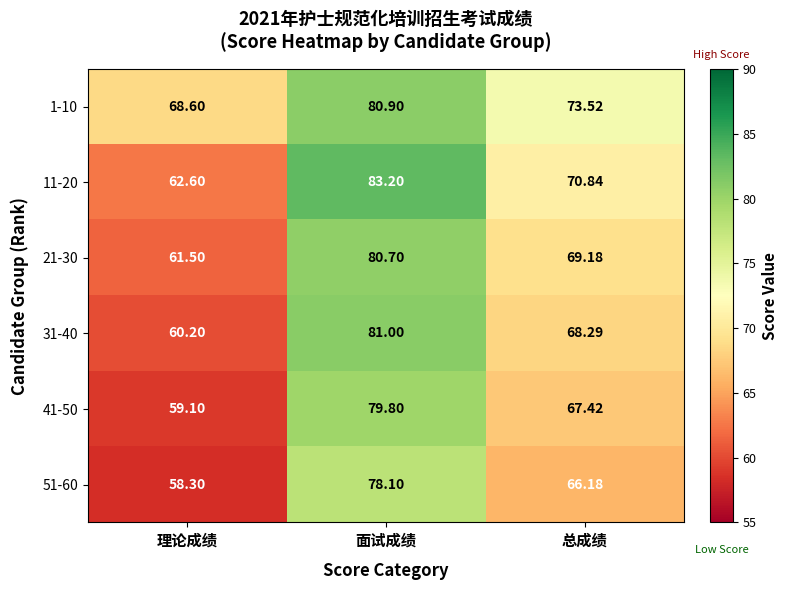

At which label does 31-40 first exceed 68?

面试成绩